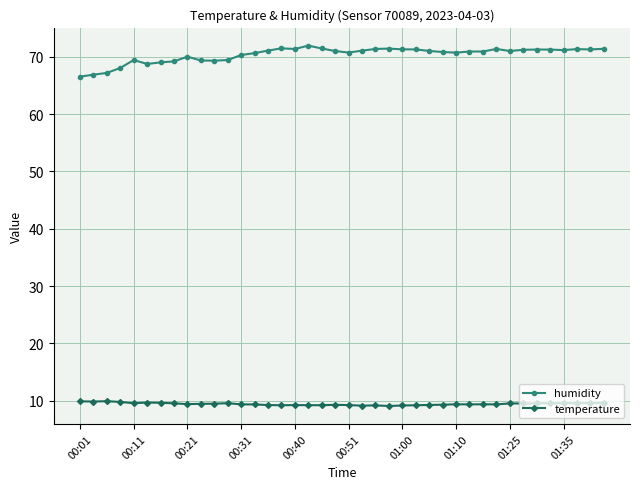

Which series has the widest spread of values?

humidity